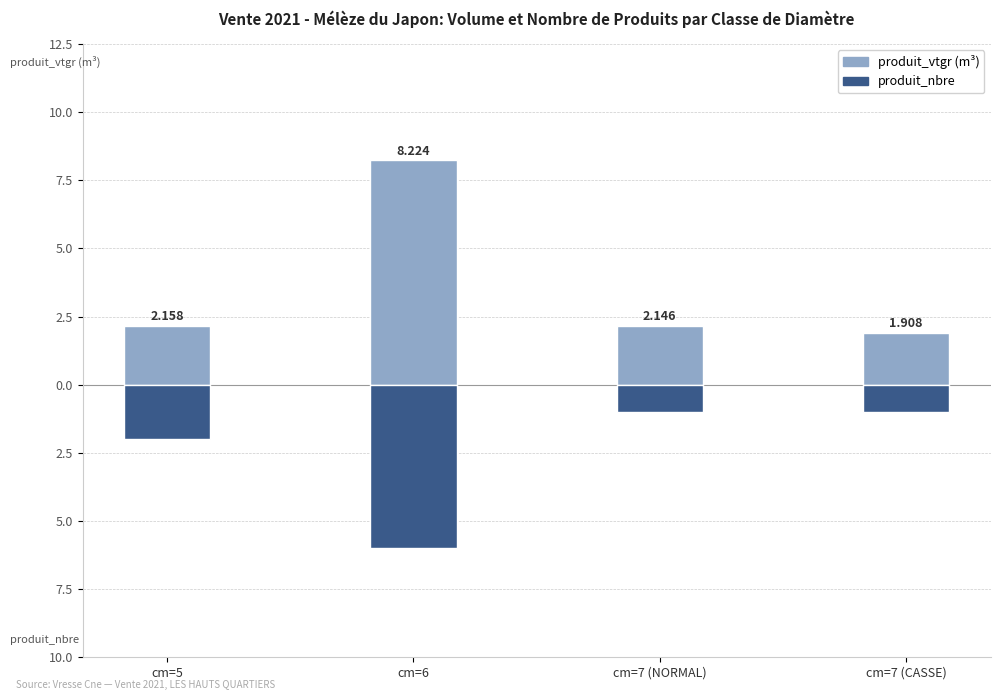

The value of produit_nbre at cm=6 is -6.0. True or false?

True